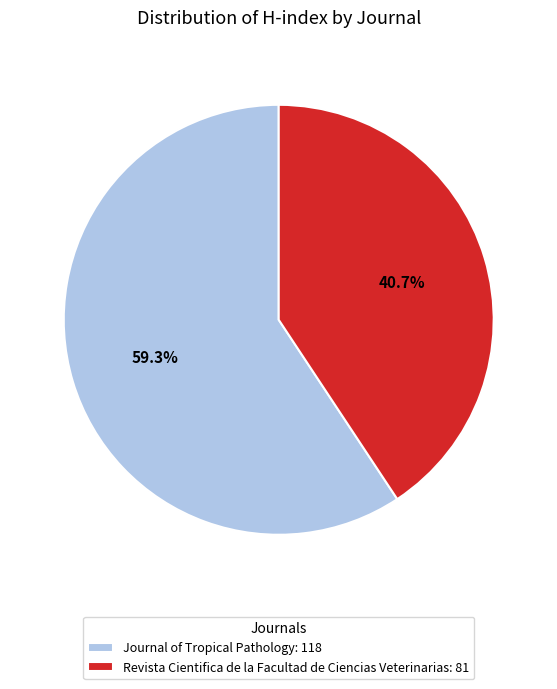

Which slice is the smallest?

Revista Cientifica de la Facultad de Ciencias Veterinarias